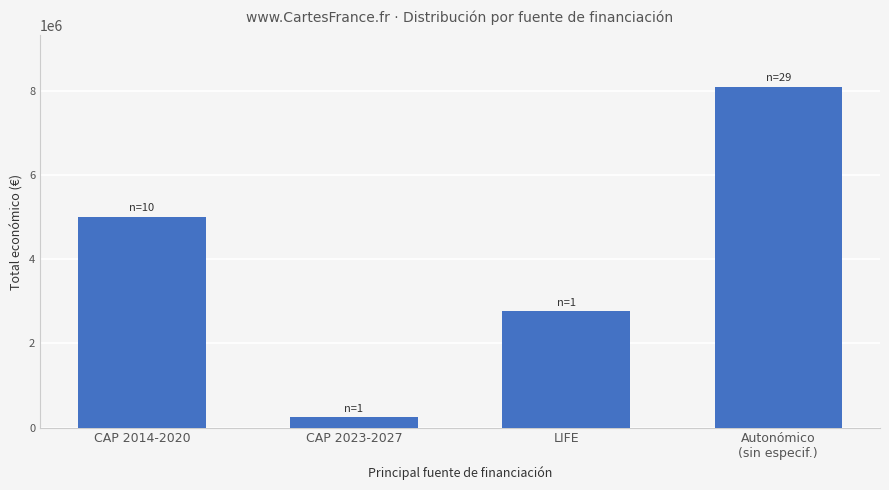

How many values are between 2758921 and 8101314?

3